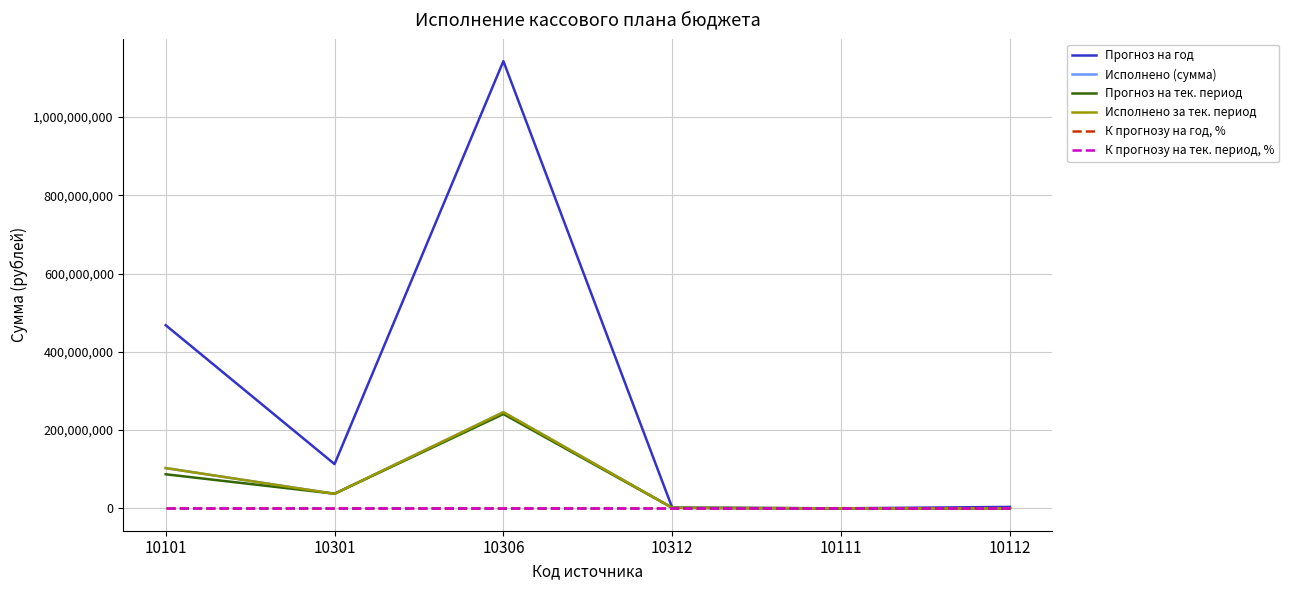

At which category is the sum across all series the highest?

10306